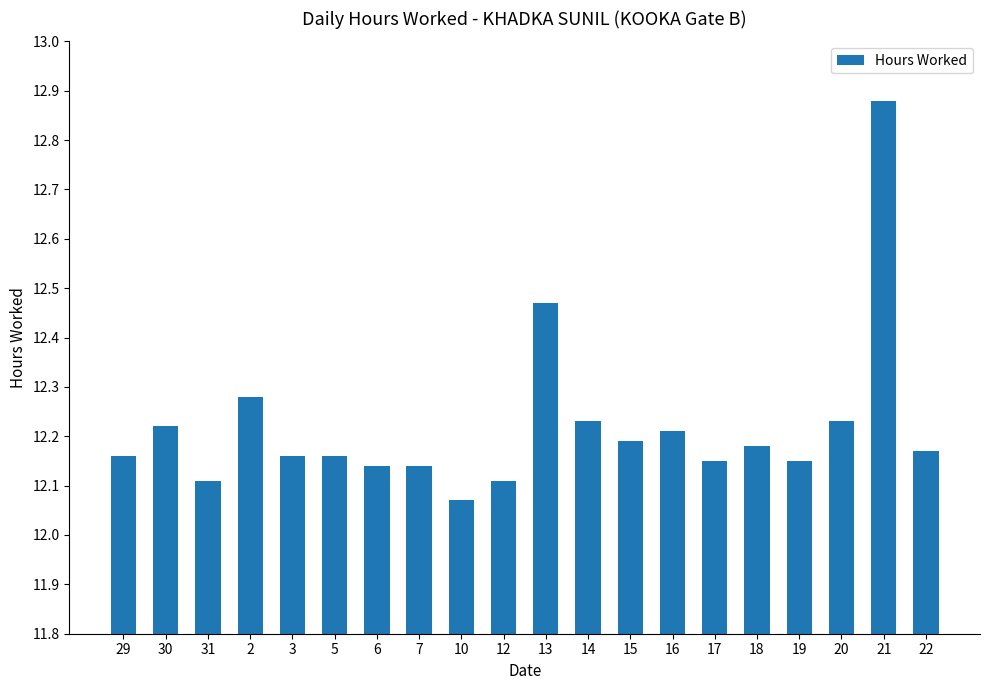

What is the label of the 1st bar from the left?

29